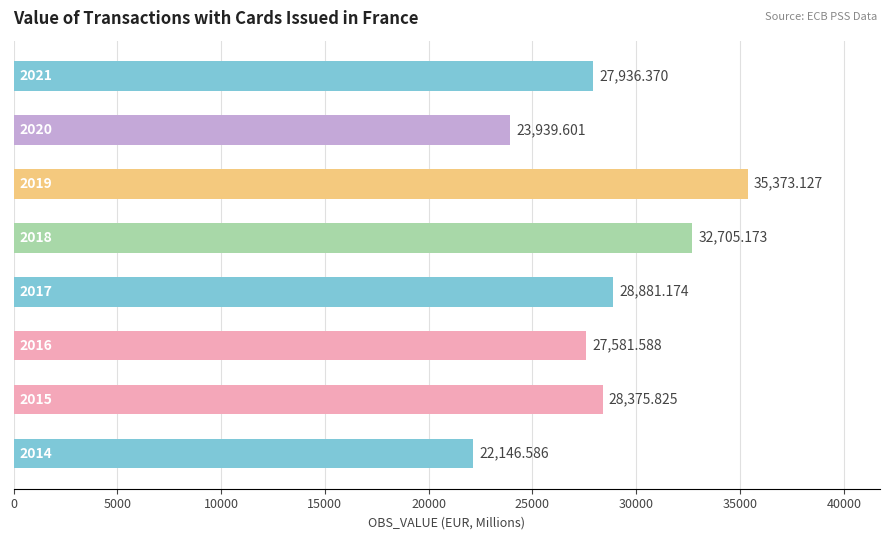

How many categories are shown in the chart?

8